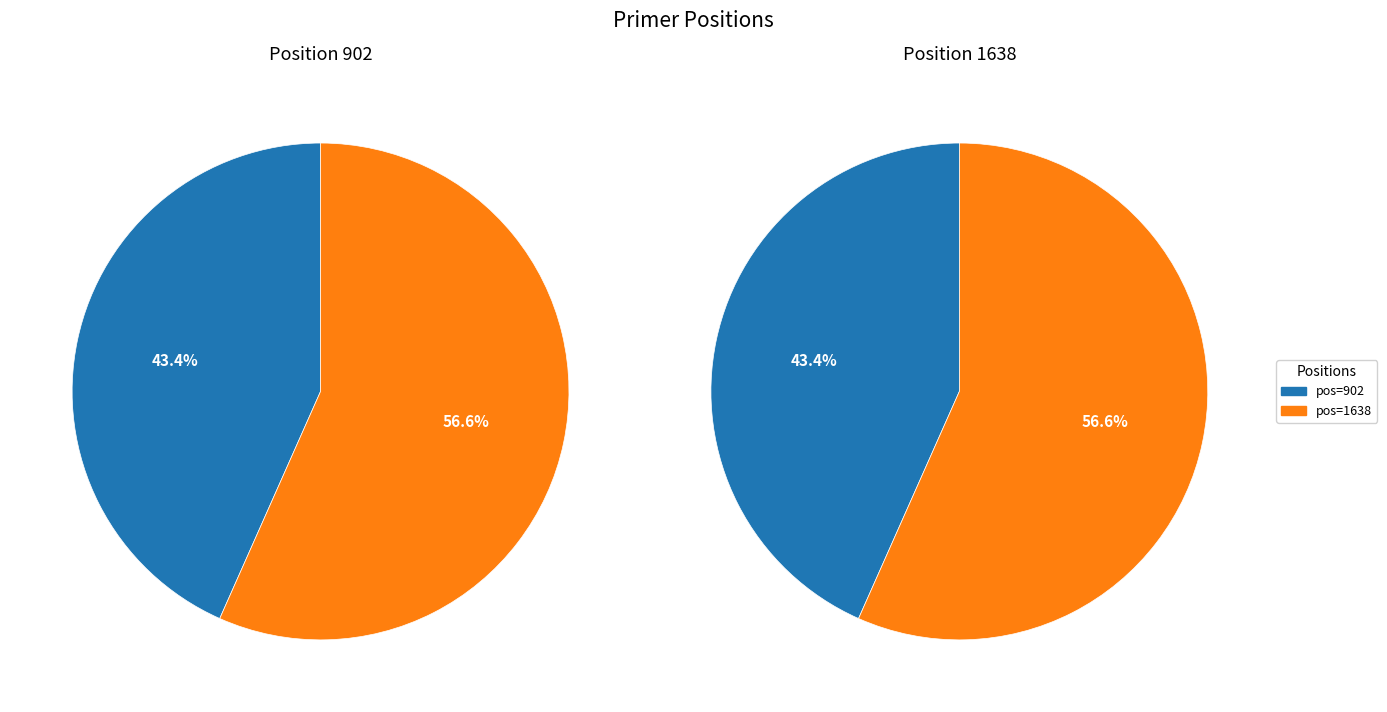

Which slice is the largest?

1638